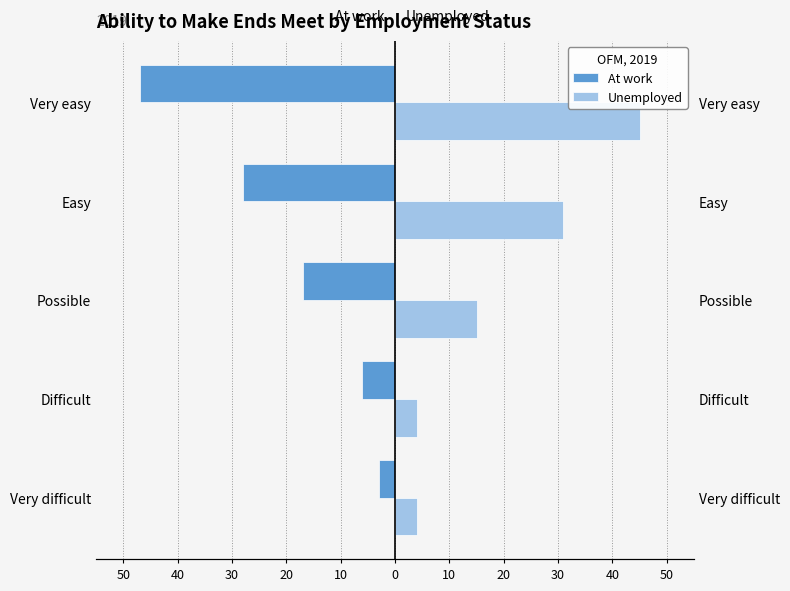

Is it true that Unemployed equals 45 at Very easy?

True